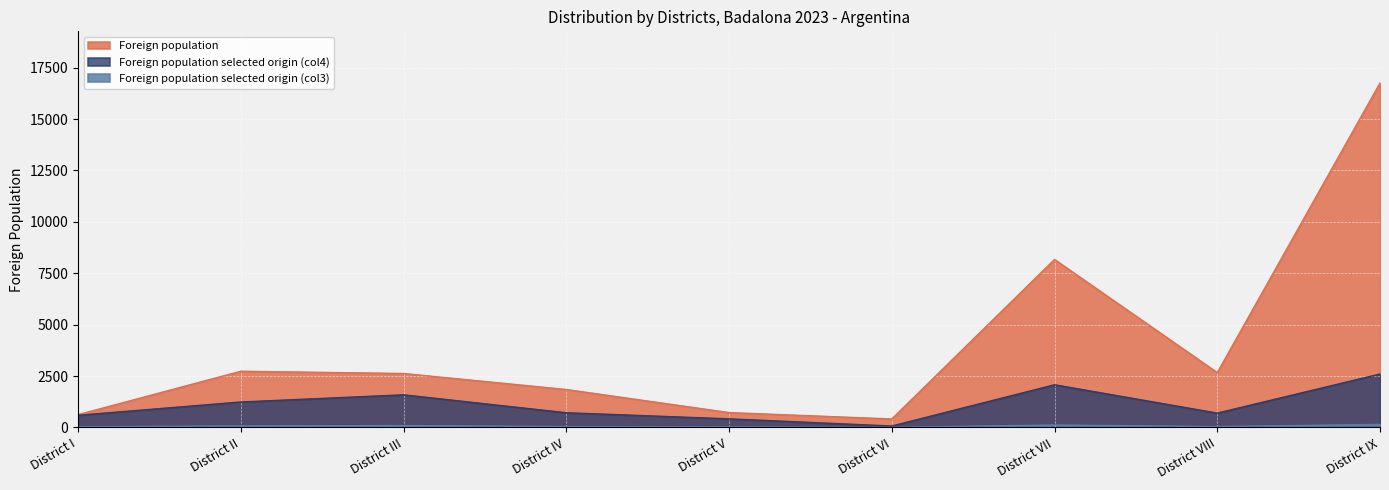

Reading left to right, list all the values displayed in this chart.

Foreign population: 622	2735	2625	1846	724	413	8172	2667	16756
Foreign population selected origin (col3): 34	71	91	41	24	4	119	40	149
Foreign population selected origin (col4): 593	1239	1588	716	419	70	2077	698	2600